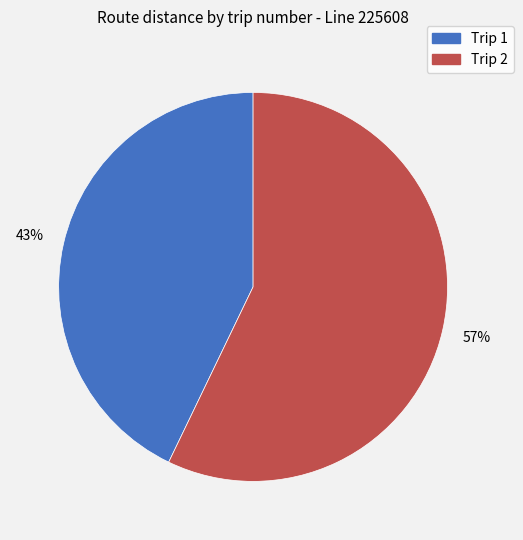

Is there any slice that represents more than half of the pie?

Yes